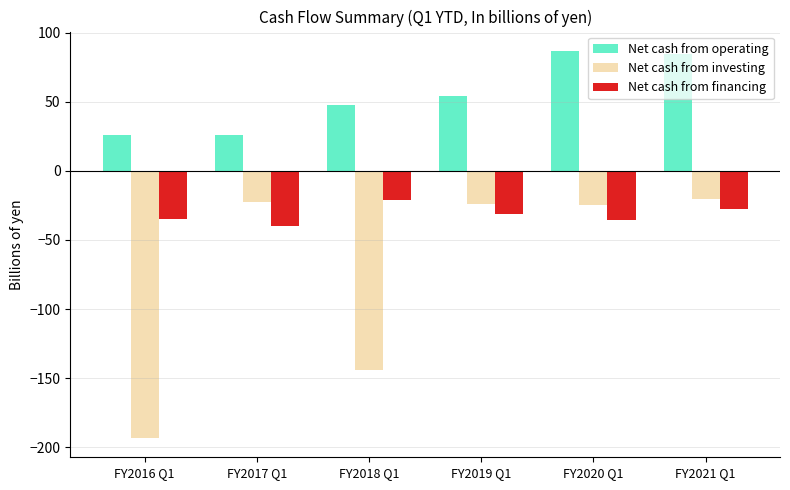

What is the label of the 1st bar from the right?

FY2021 Q1